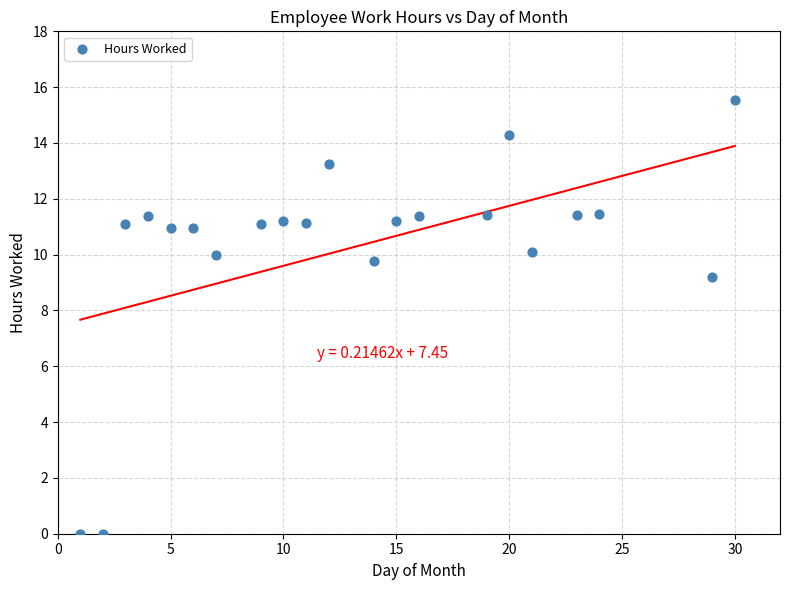

What is the range of X values (max minus min)?

29.0